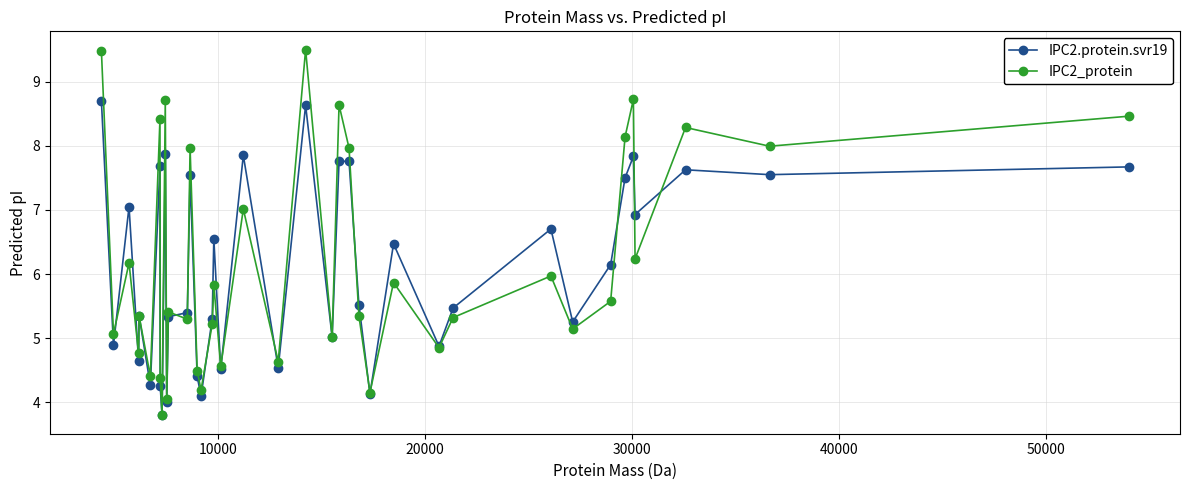

List the series in order of their peak value, highest first.

IPC2_protein, IPC2.protein.svr19